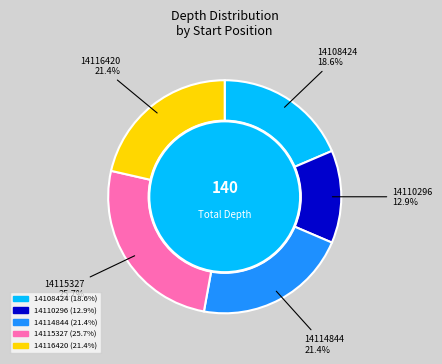

To the nearest percent, what is the difference between the largest and smallest slice percentages?

13%